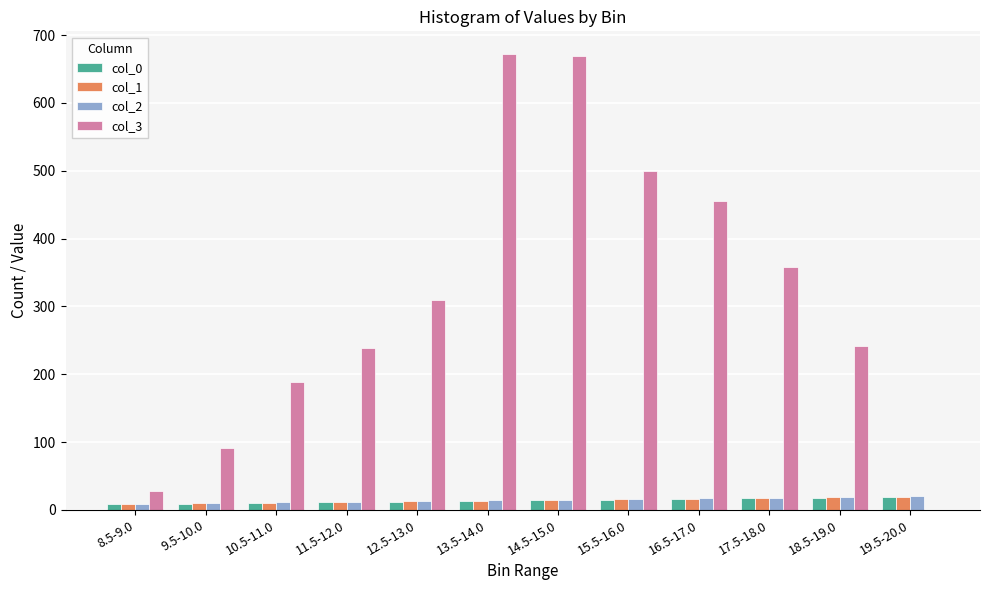

The value of col_3 at 19.5-20.0 is -432.5. True or false?

False